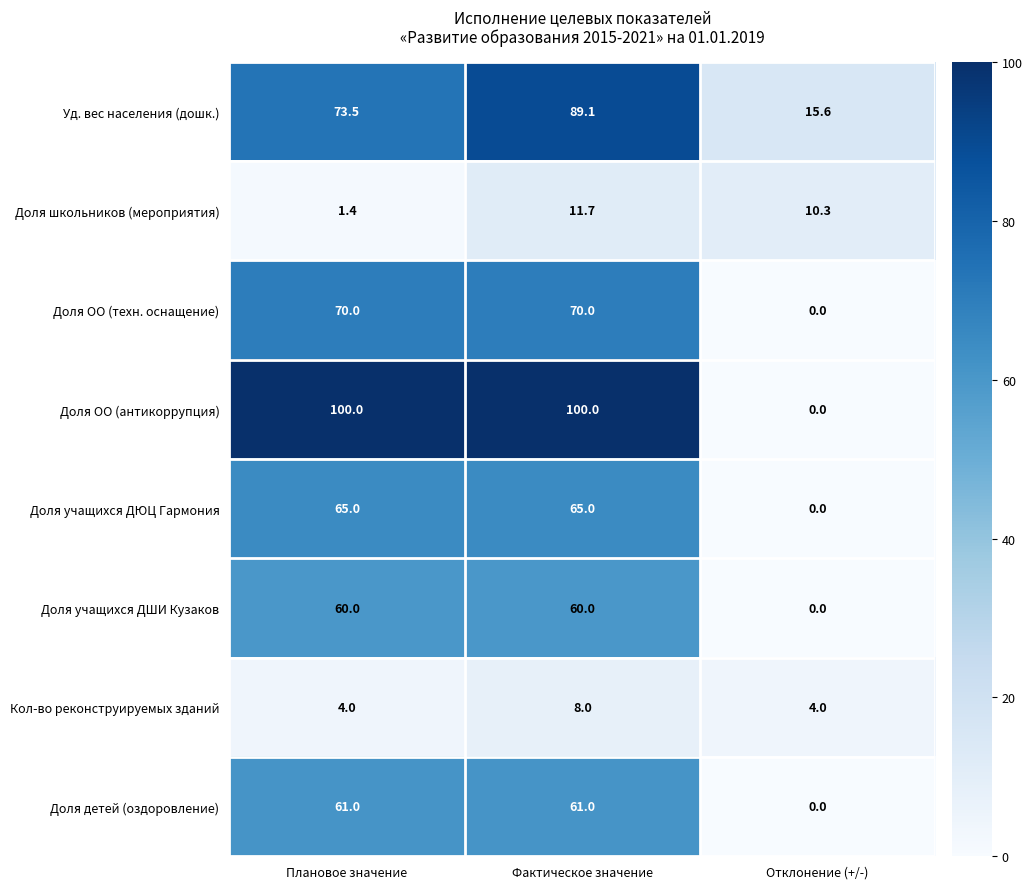

The value of Доля школьников (мероприятия) at Плановое значение is 2.0. True or false?

False